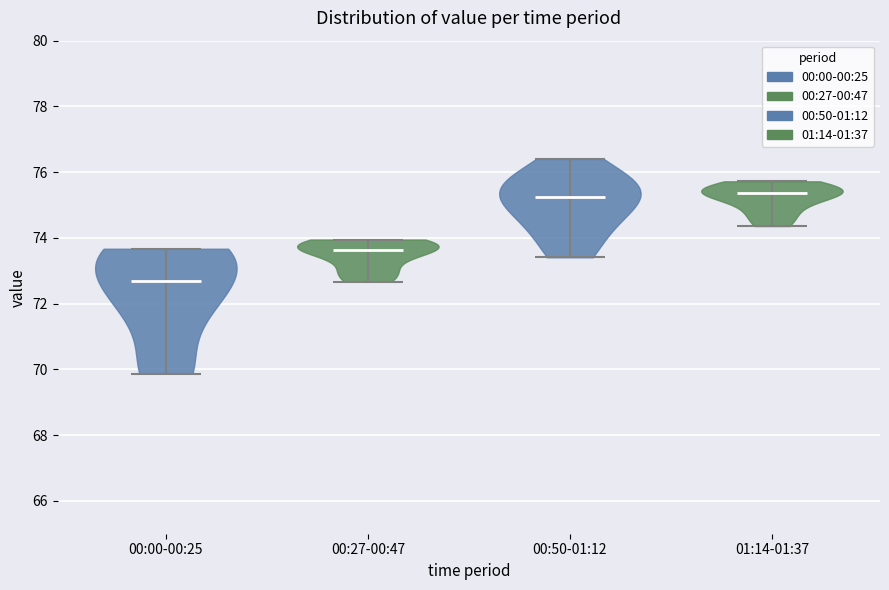

What is the lowest point the violin for 00:27-00:47 reaches on the y-axis? The values are not printed on the chart, so give them approximately, as read against the axis.

72.6